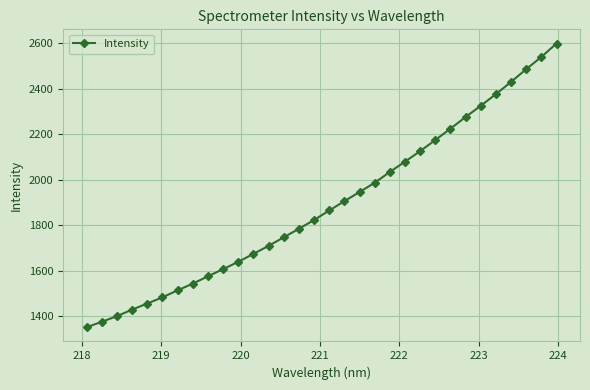

Count the number of categories in the chart.

32